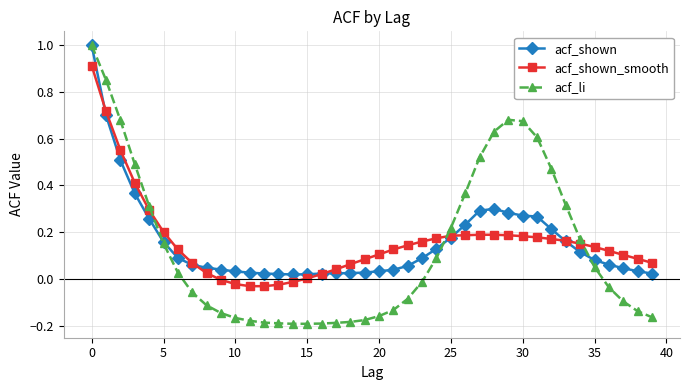

True or false: acf_shown has more than 0 interior local peaks.

True